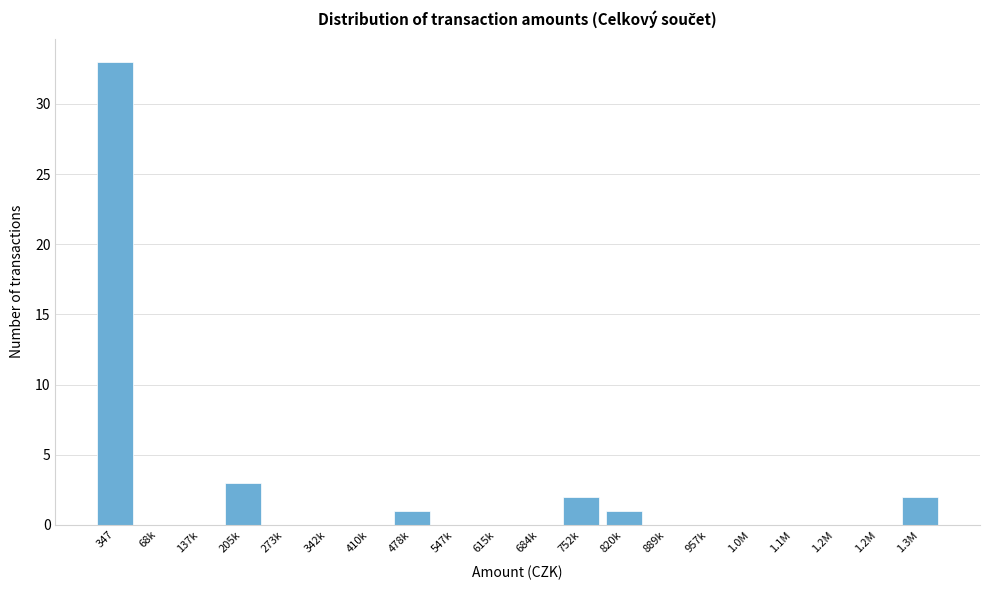

Are the bars horizontal?

No